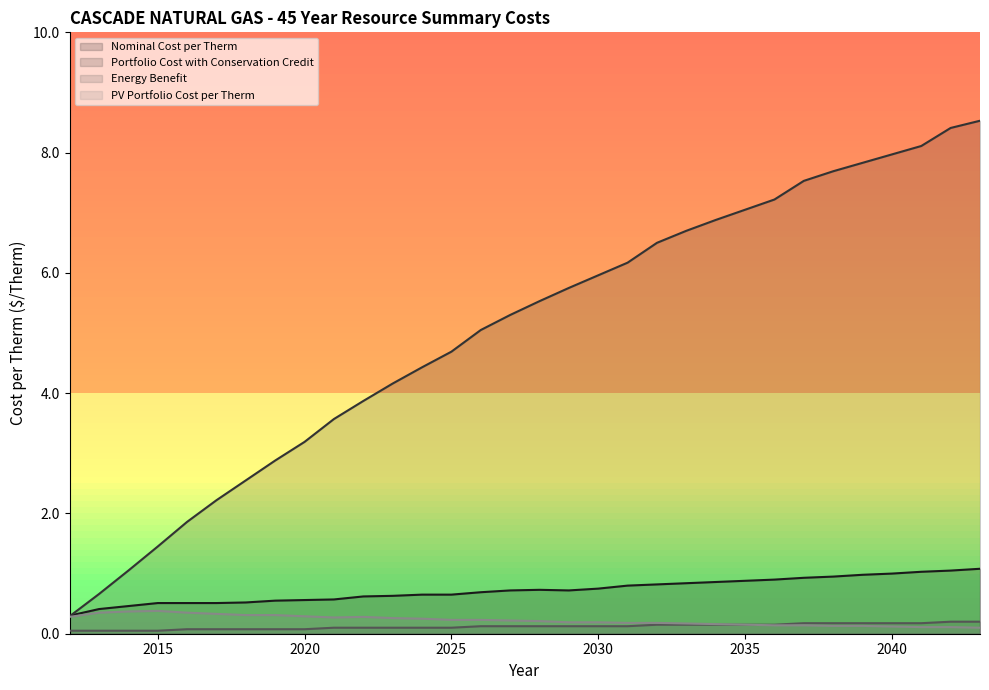

True or false: PV Portfolio Cost per Therm and Energy Benefit cross at least once.

False